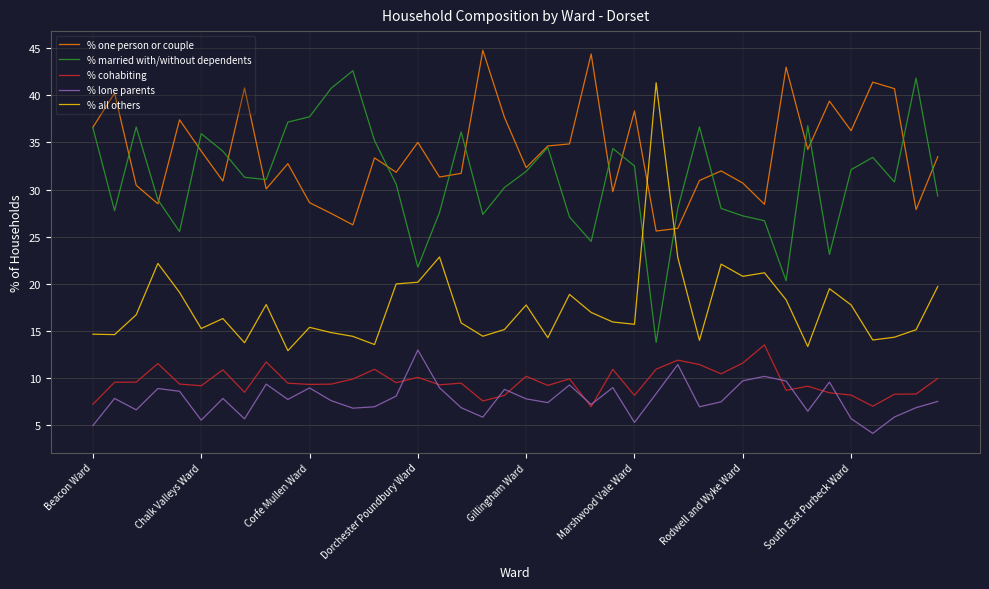

At how many categories does at least one series exceed 39?

12